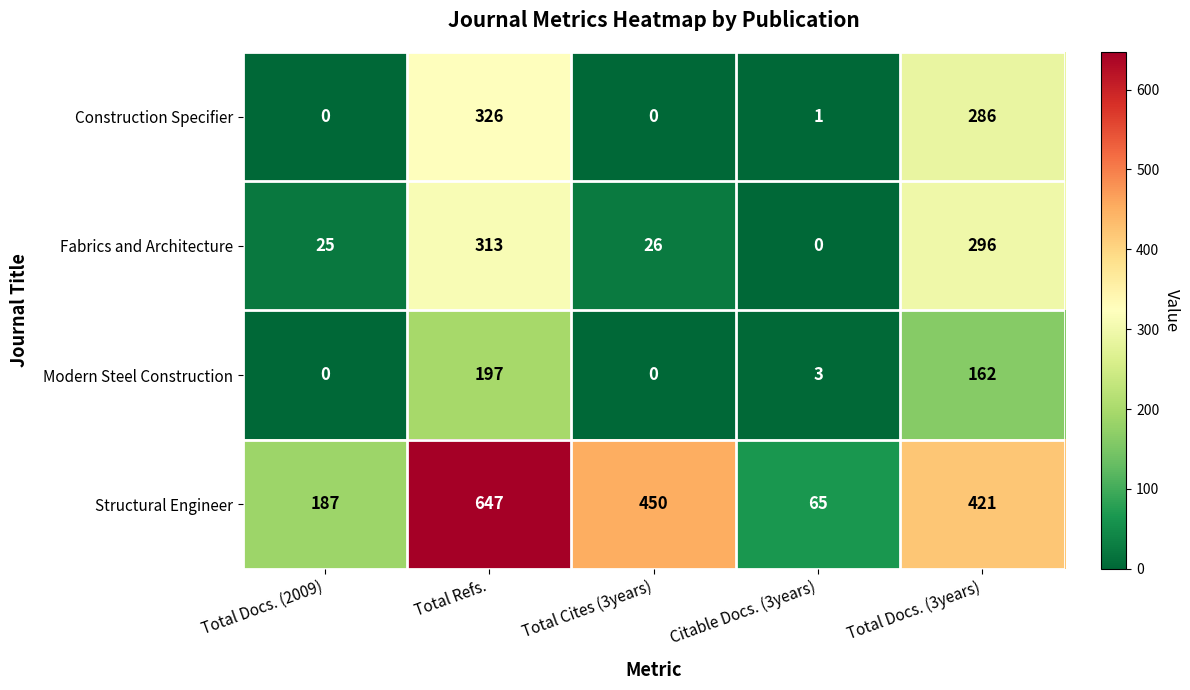

Which series has the largest range (max minus min)?

Structural Engineer